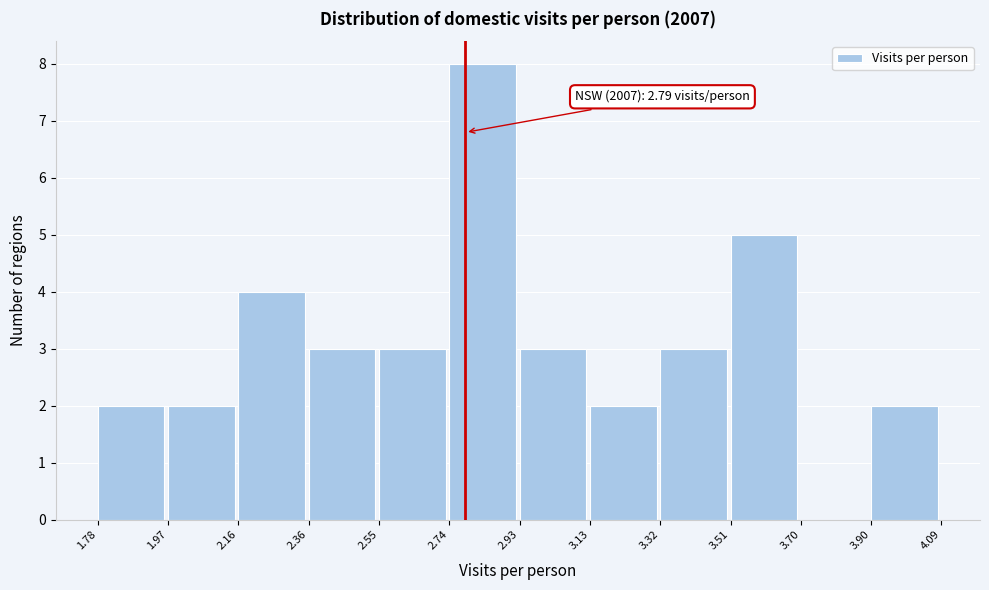

Which range on the x-axis has the tallest bar?

2.74 to 2.93